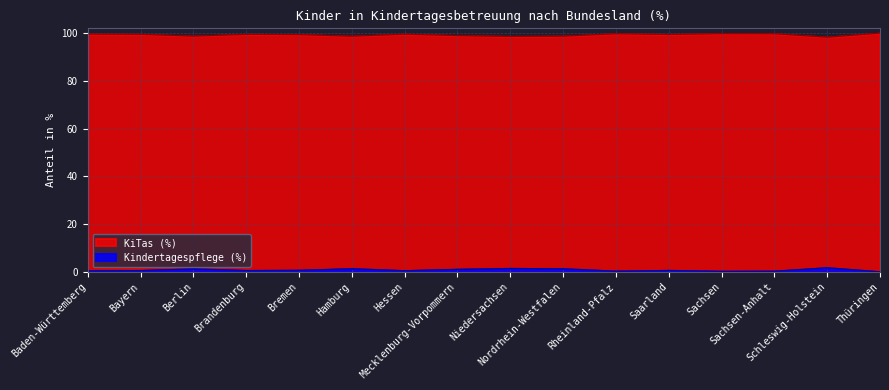

Read the Kindertagespflege (%) value at Sachsen-Anhalt.

0.3